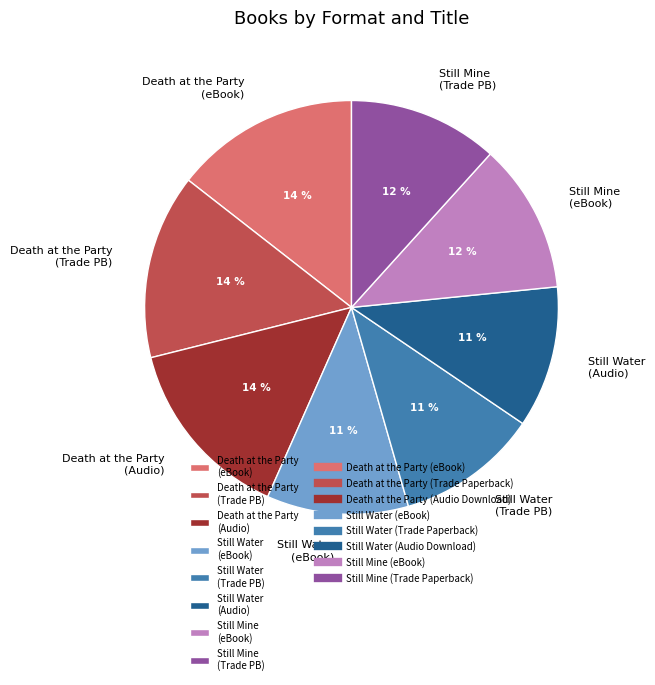

What is the ratio of the value at Still Water (eBook) to the value at Still Mine (Trade PB)?

0.9